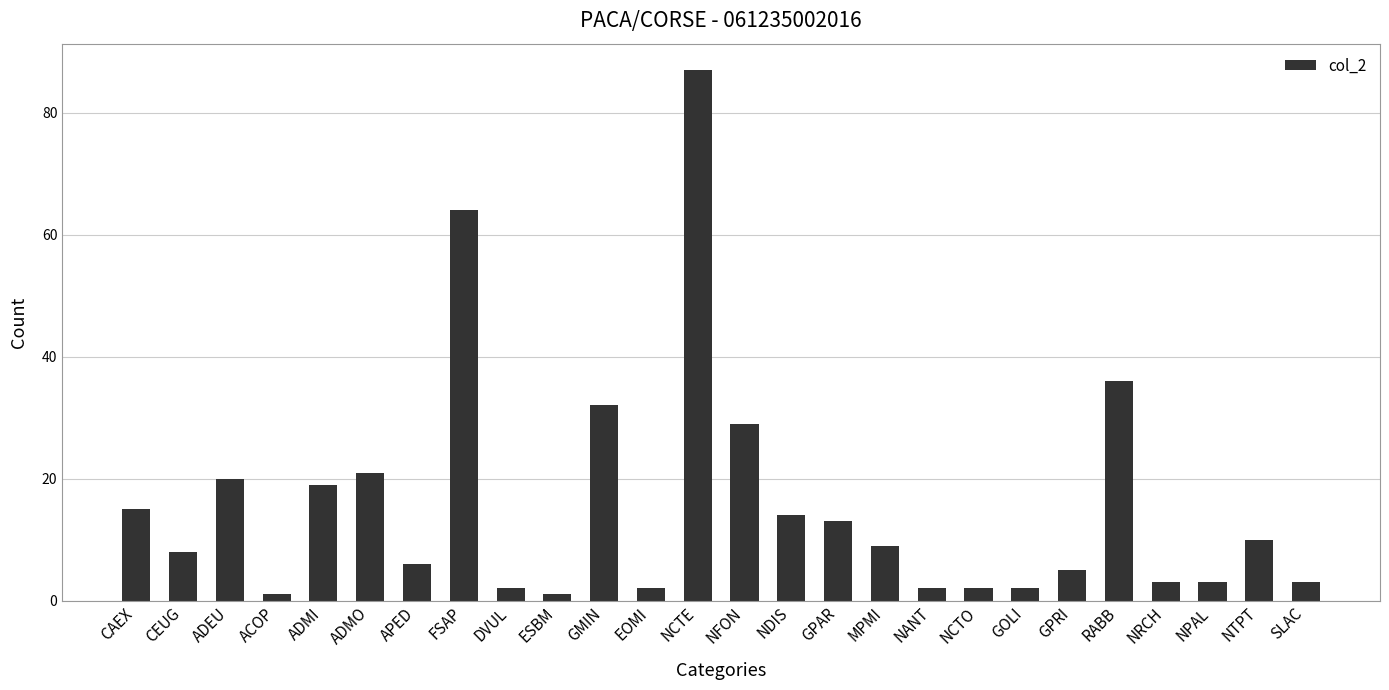

What is the sum of all values?

409